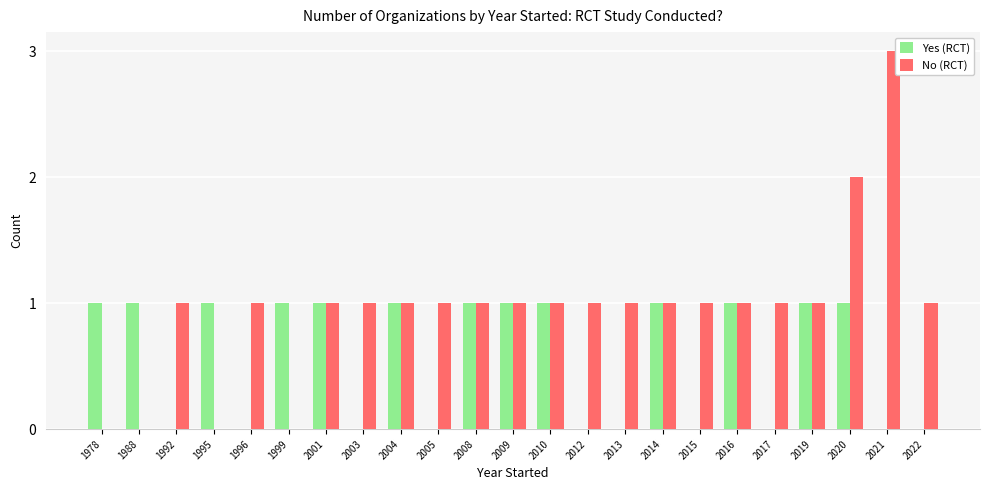

Is the value of No (RCT) at 2017 greater than the value of Yes (RCT) at 2005?

Yes